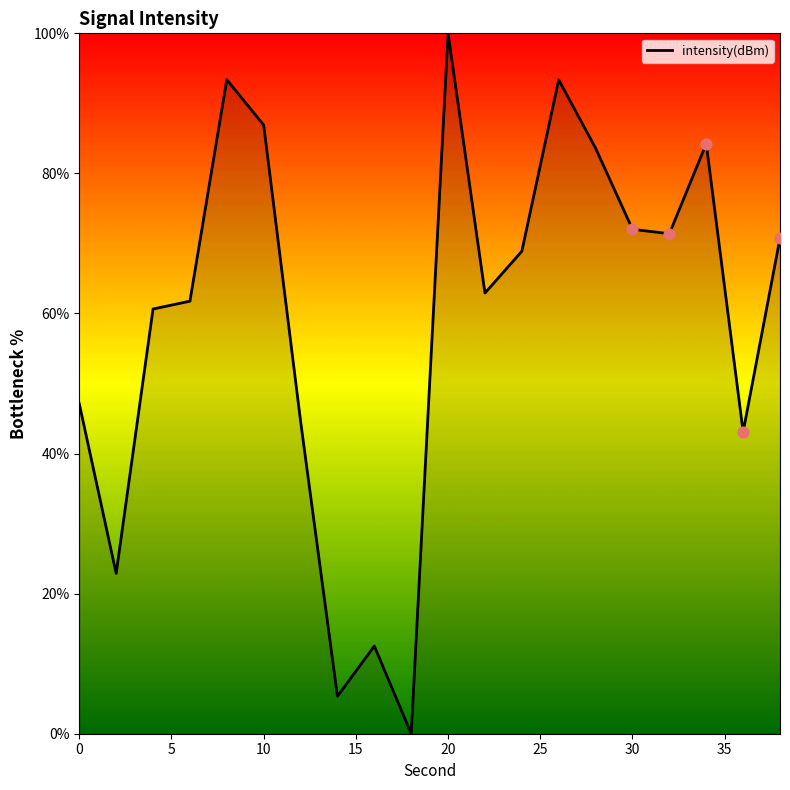

What is the difference between the maximum and minimum values?

100.0